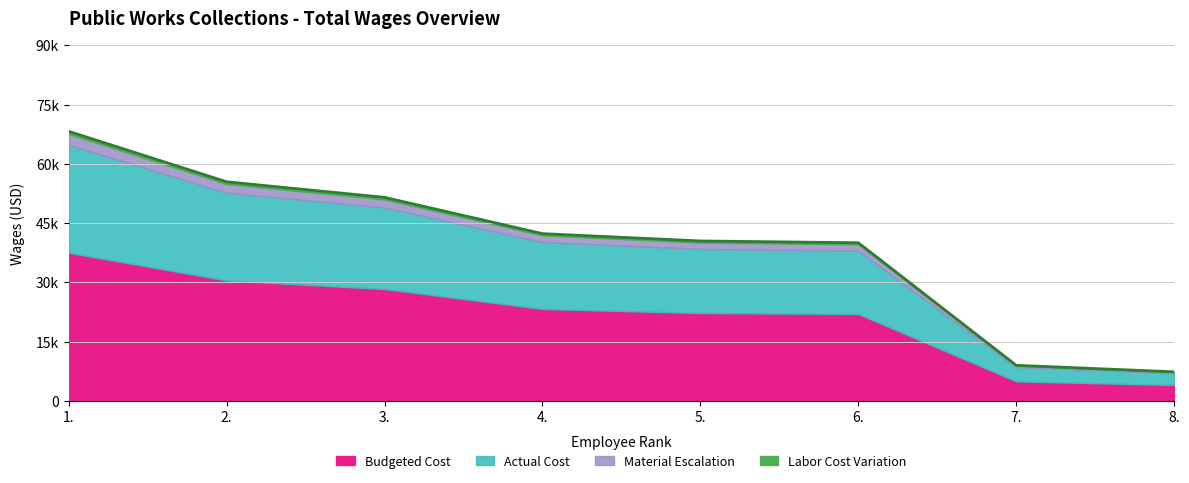

The chart shows a value of 68219.0 at 1.. True or false?

True